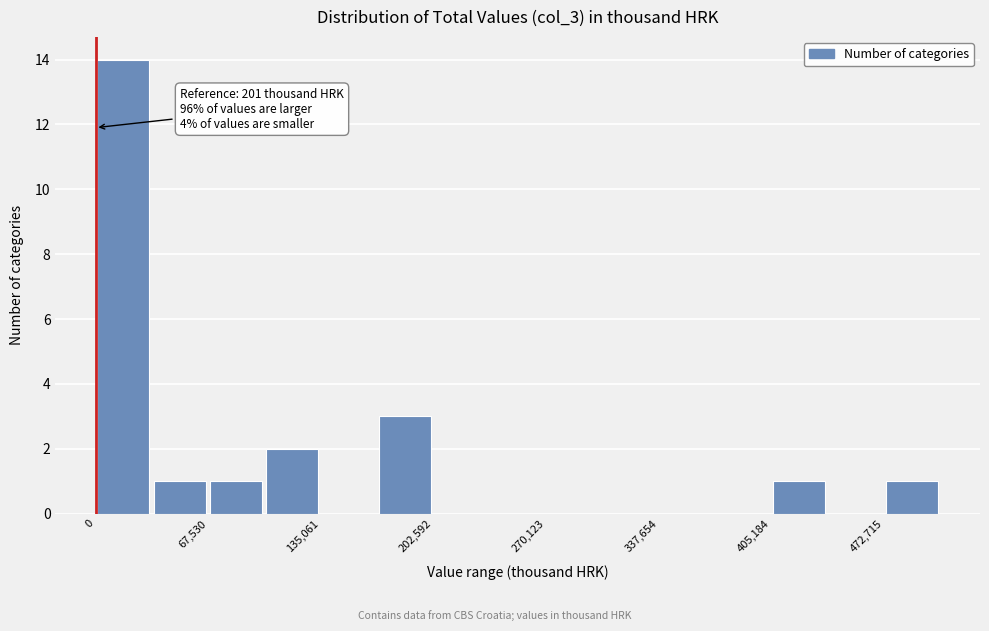

Read against the x-axis, roughly where is the centre of the tallest bar?

20000